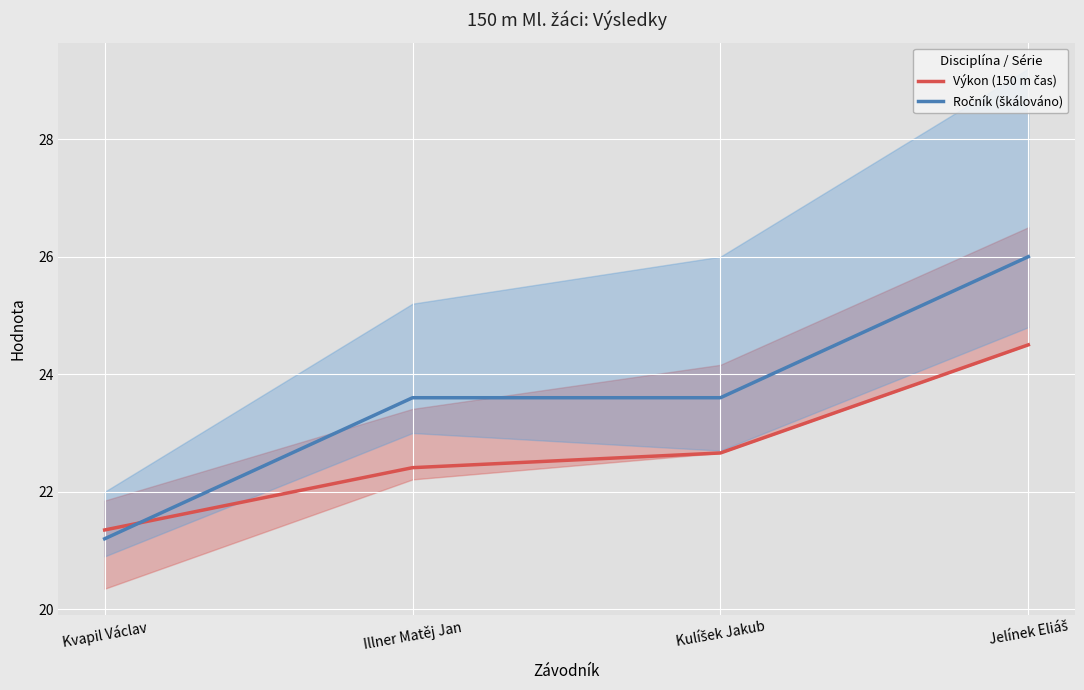

Count the Výkon (150 m čas) values in the range 22 to 24.

2